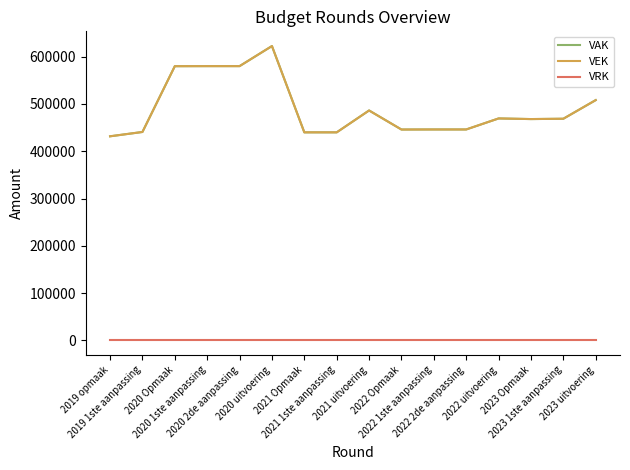

True or false: VRK and VEK intersect in this chart.

False